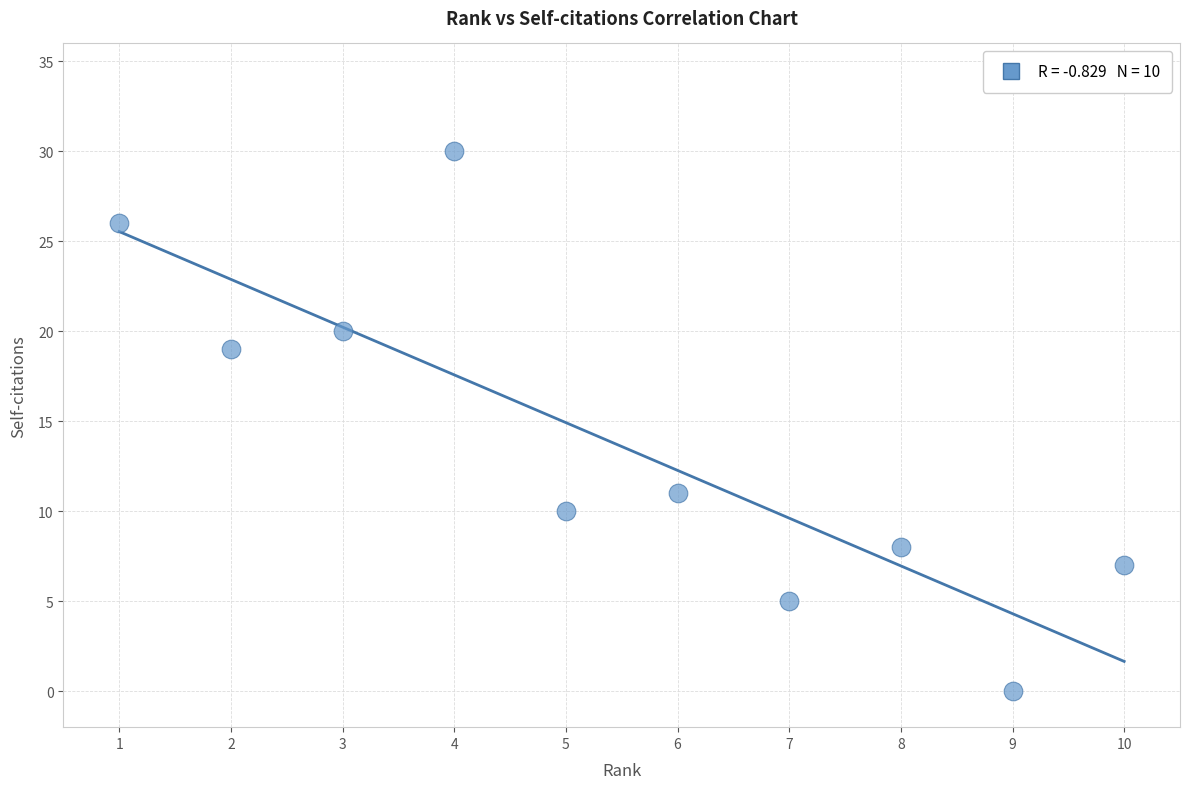

What is the average Y value?

14